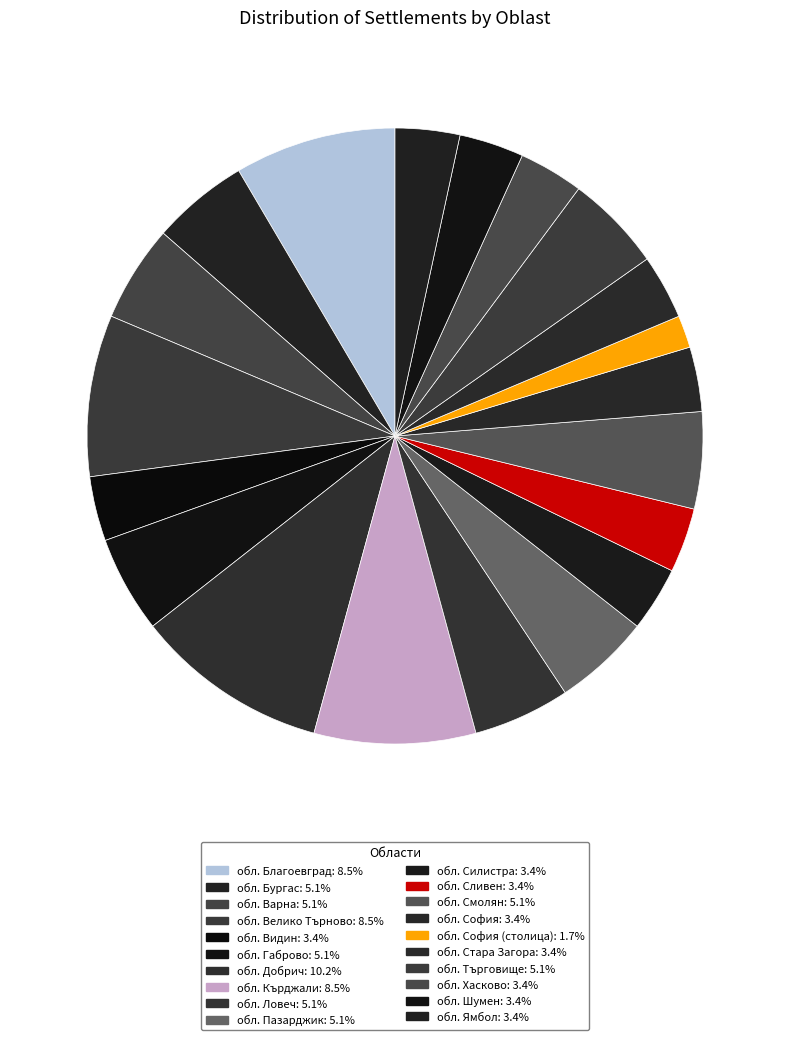

Count the number of slices in the pie.

20